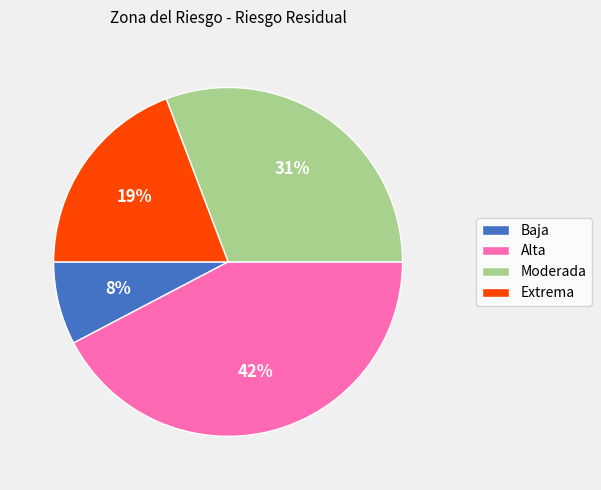

Between Extrema and Alta, which is larger?

Alta